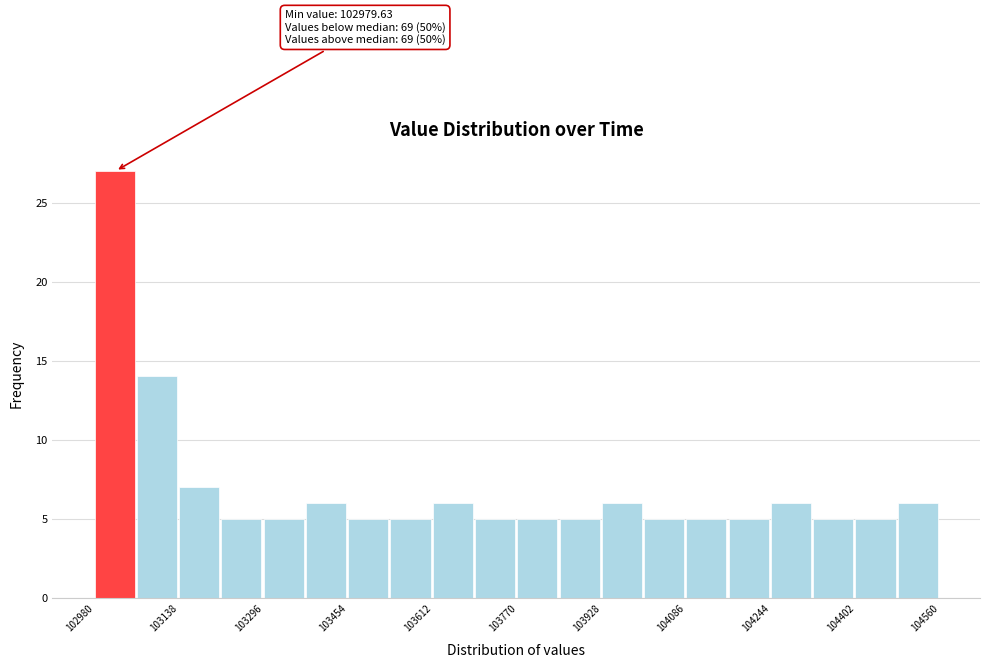

Read against the x-axis, roughly where is the centre of the tallest bar?

103020